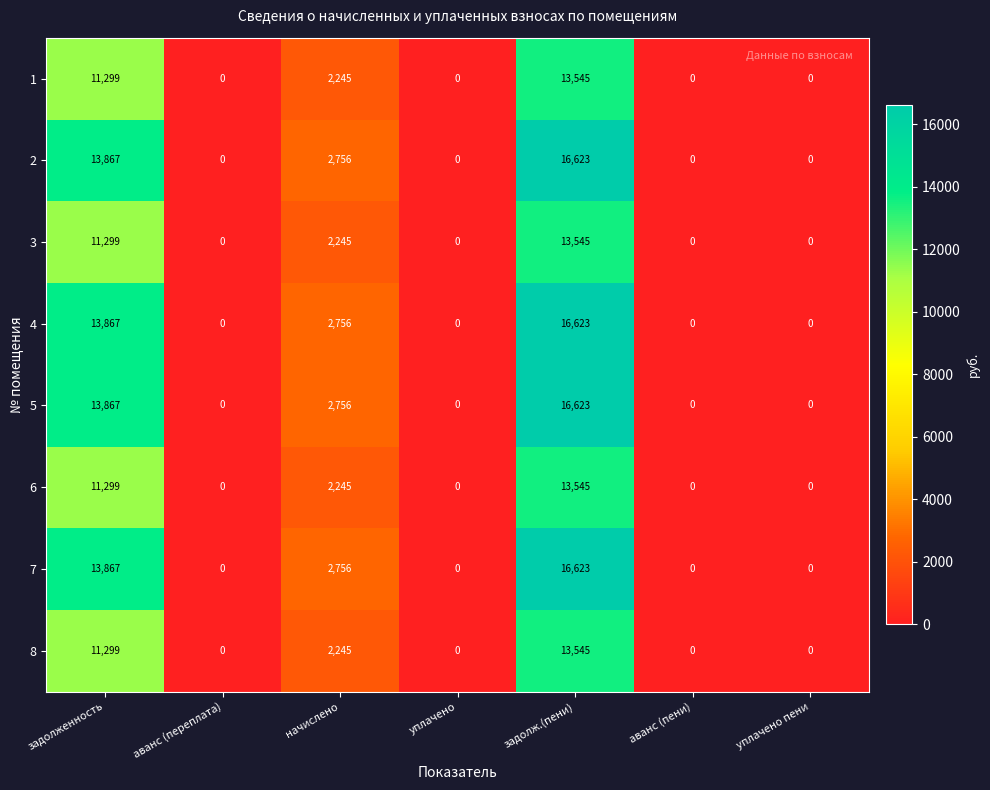

At which category is the sum across all series the highest?

задолж.(пени)